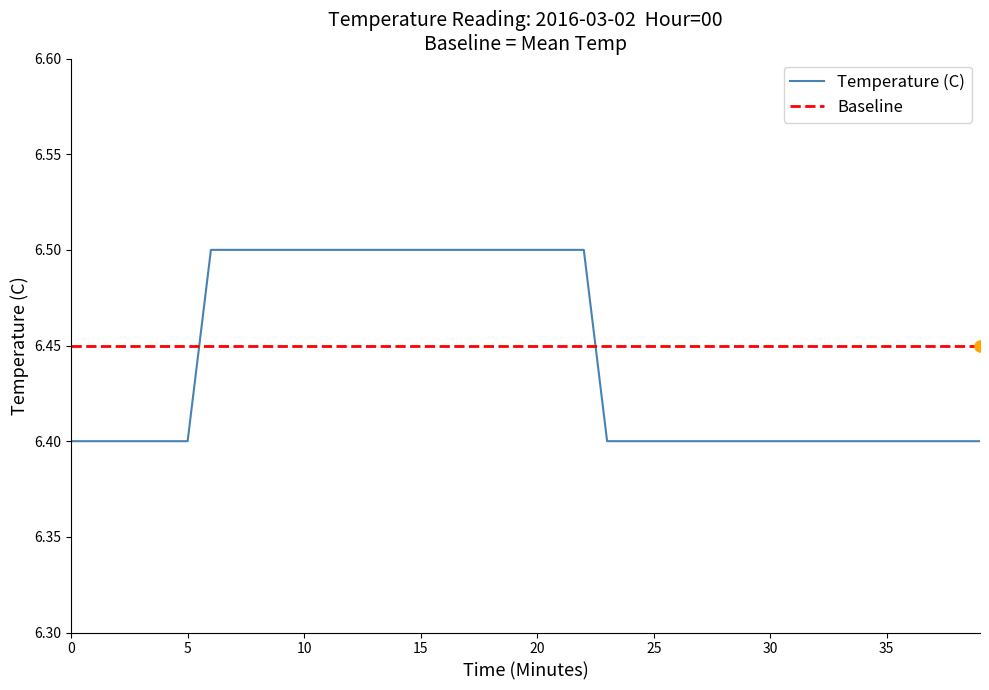

What is the smallest value displayed?

6.4